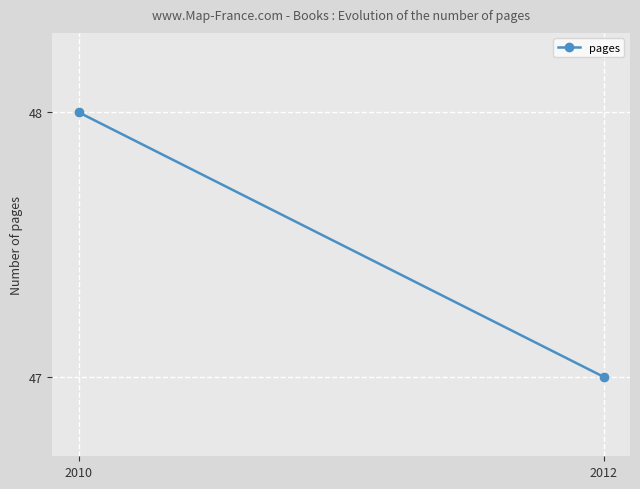

Read the value at 2010.

48